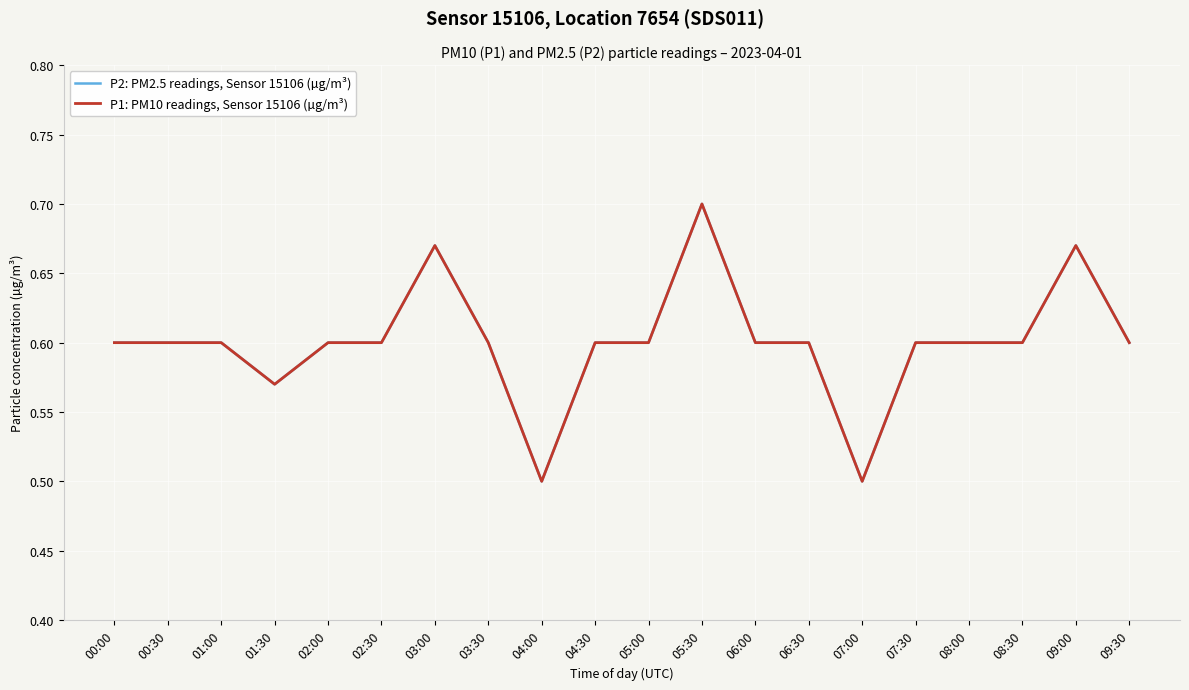

Rank the series by their maximum value, from highest to lowest.

P2: PM2.5 readings, Sensor 15106 (µg/m³), P1: PM10 readings, Sensor 15106 (µg/m³)